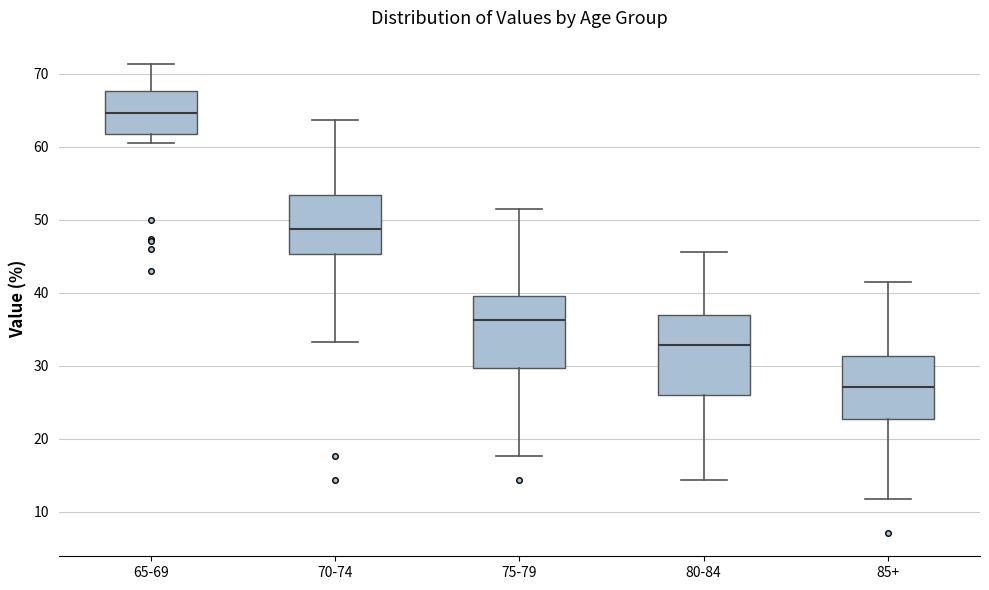

Reading left to right, transcribe this box plot: for each box, give where its median line is, the range the box spans, and where its two whiskers end, as read against the y-axis. The values are not printed on the chart, so give them approximately, as read against the axis.

65-69: median 65, box 62 to 68, whiskers 61 to 71
70-74: median 49, box 45 to 53, whiskers 33 to 64
75-79: median 36, box 30 to 40, whiskers 18 to 51
80-84: median 33, box 26 to 37, whiskers 14 to 46
85+: median 27, box 23 to 31, whiskers 12 to 41